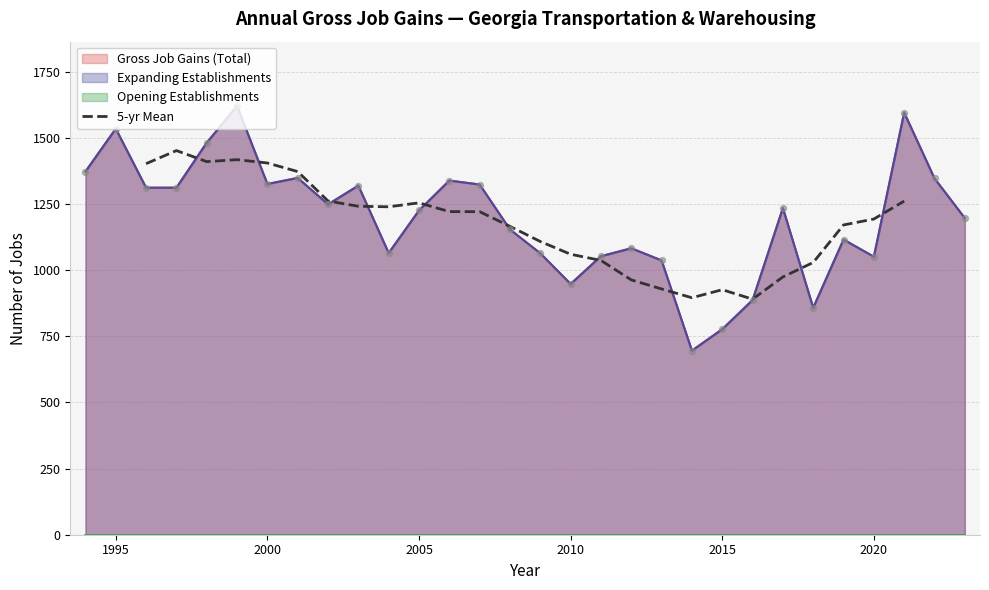

What is the highest value of the 5-yr Mean series?

1452.4